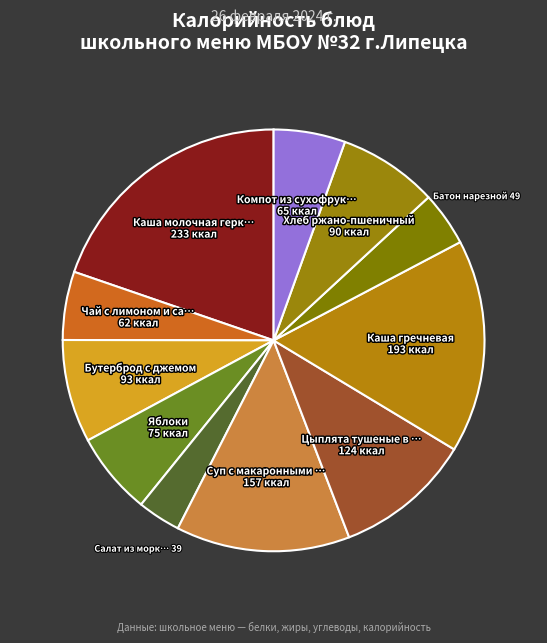

How many slices are in this pie chart?

11